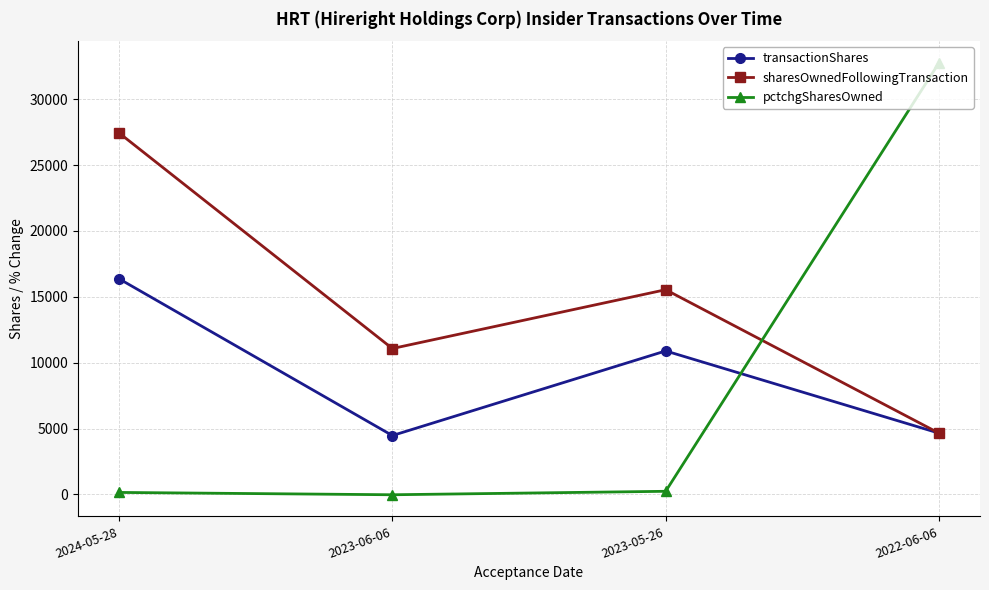

What is the label of the 1st point from the left?

2024-05-28